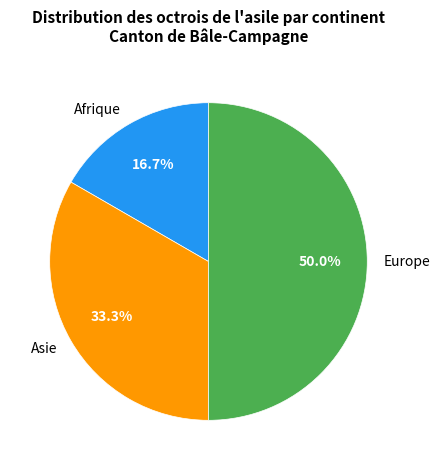

What percentage is NOT represented by Afrique?

83.3%